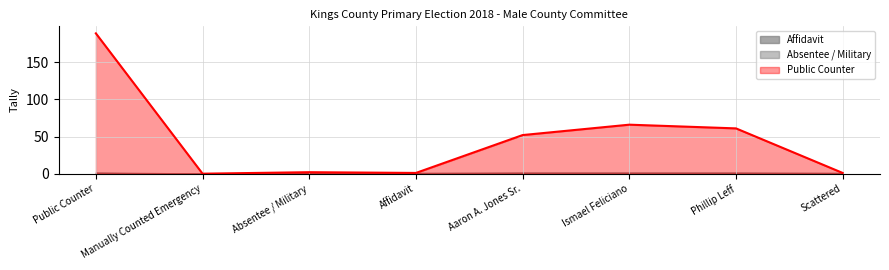

Count the number of categories in the chart.

8